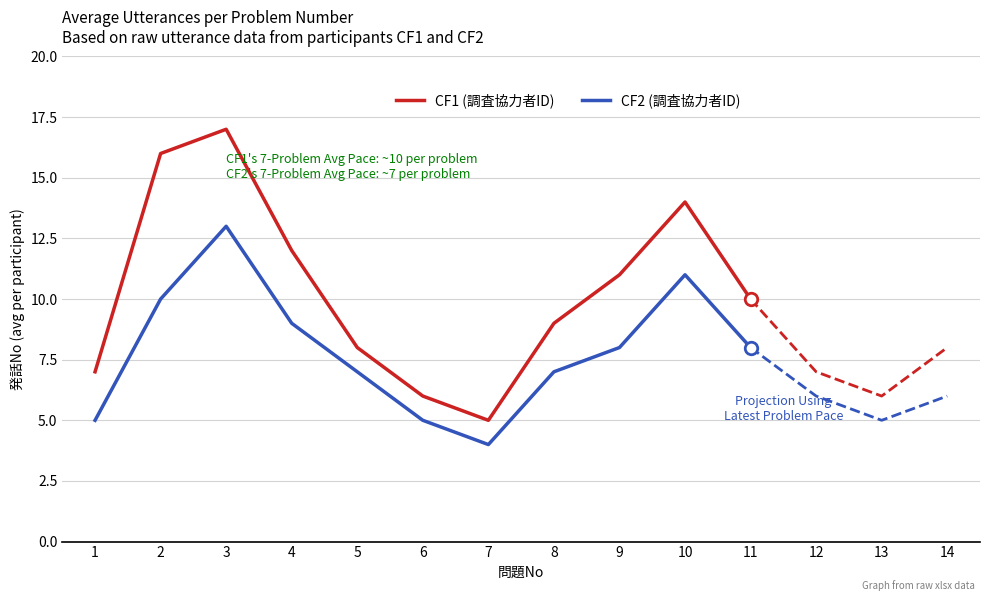

At how many categories does at least one series exceed 12?

3